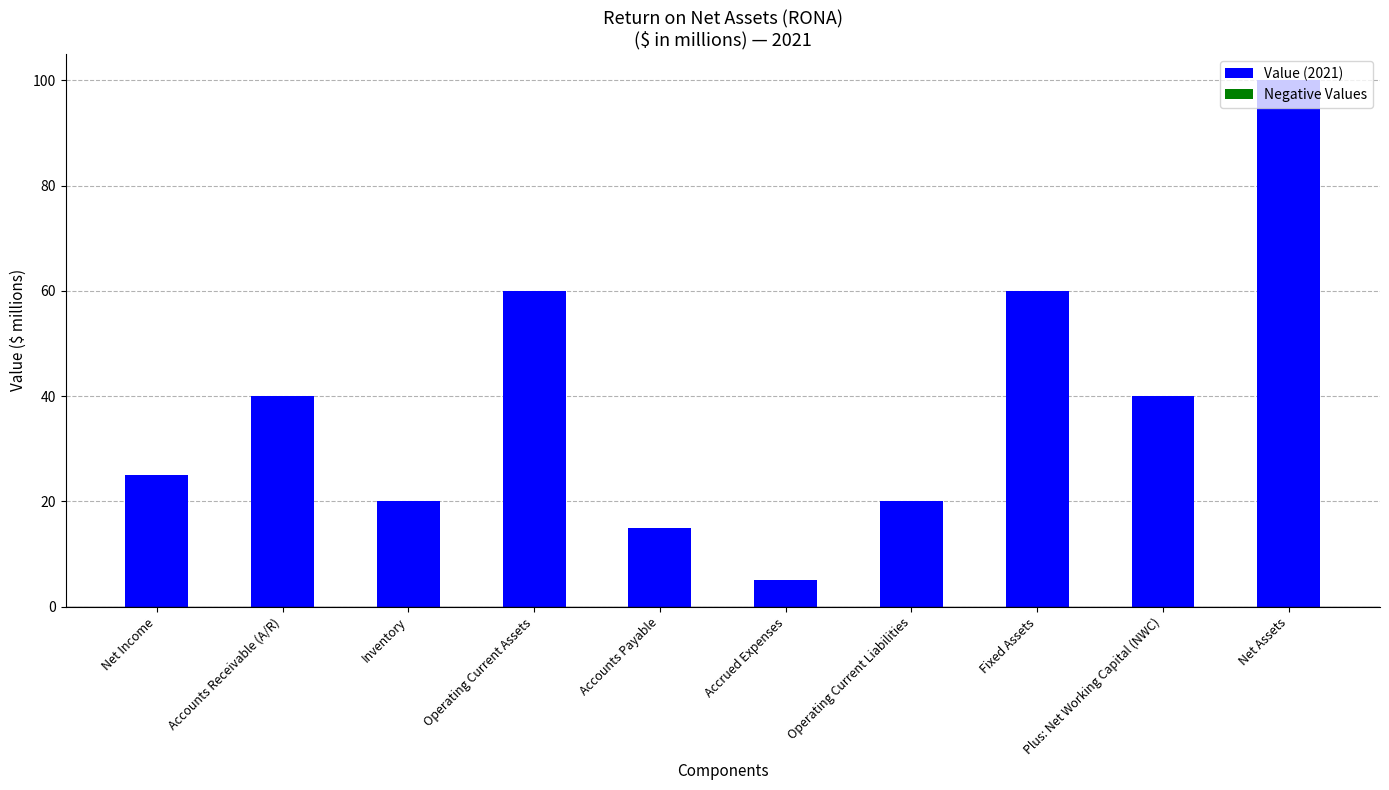

Approximately how many times larger is the value at Inventory compared to Accrued Expenses?

4.0